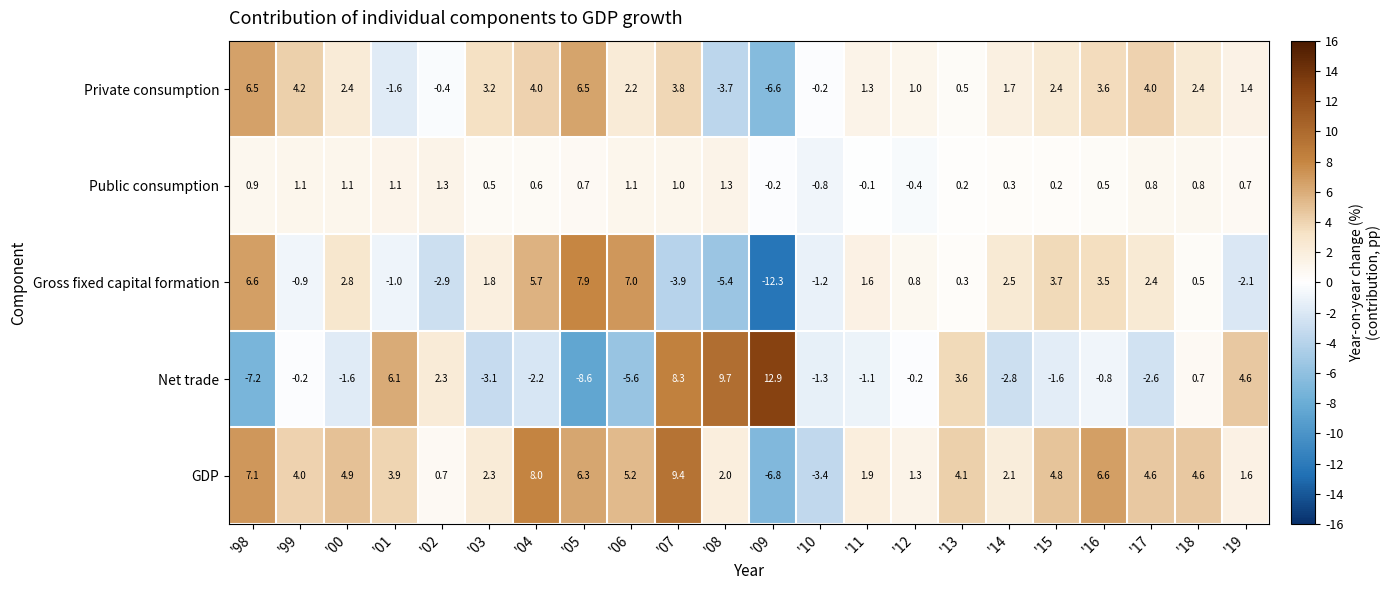

What is the sum of the Private consumption values at '04 and '11?

5.3